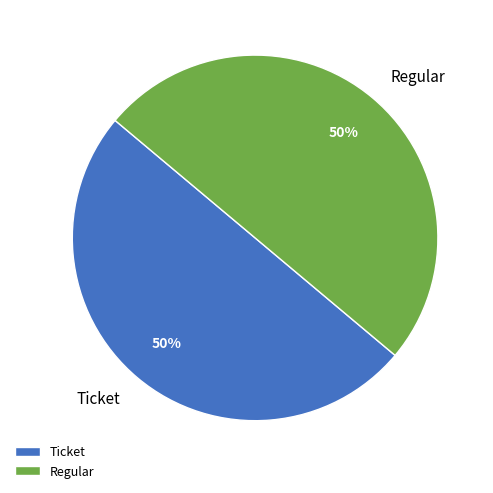

To the nearest percent, what is the average slice percentage?

50%